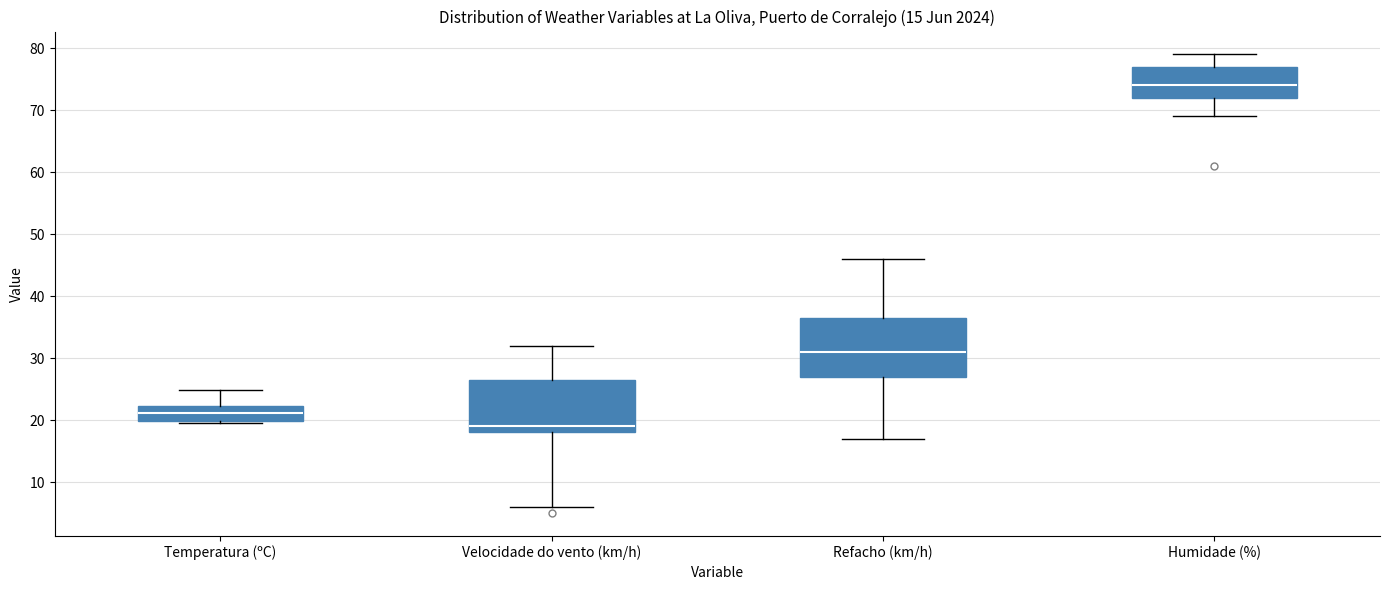

Which box is the tallest, from its lower edge to its upper edge?

Refacho (km/h)